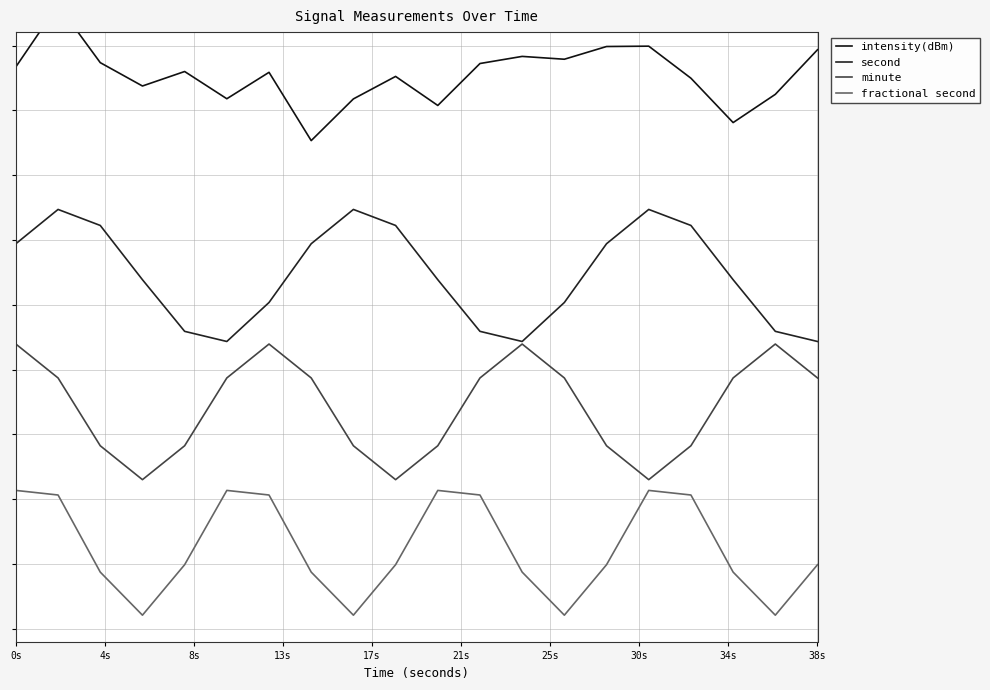

What is the smallest value displayed?

-0.5